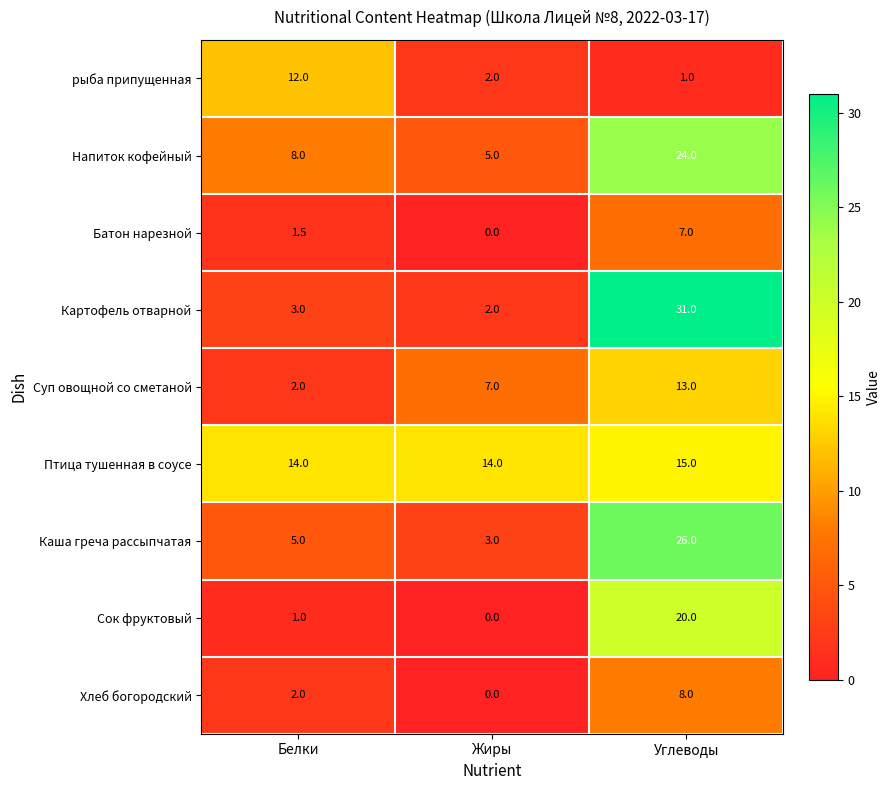

True or false: Суп овощной со сметаной has a value of 17.0 at Углеводы.

False